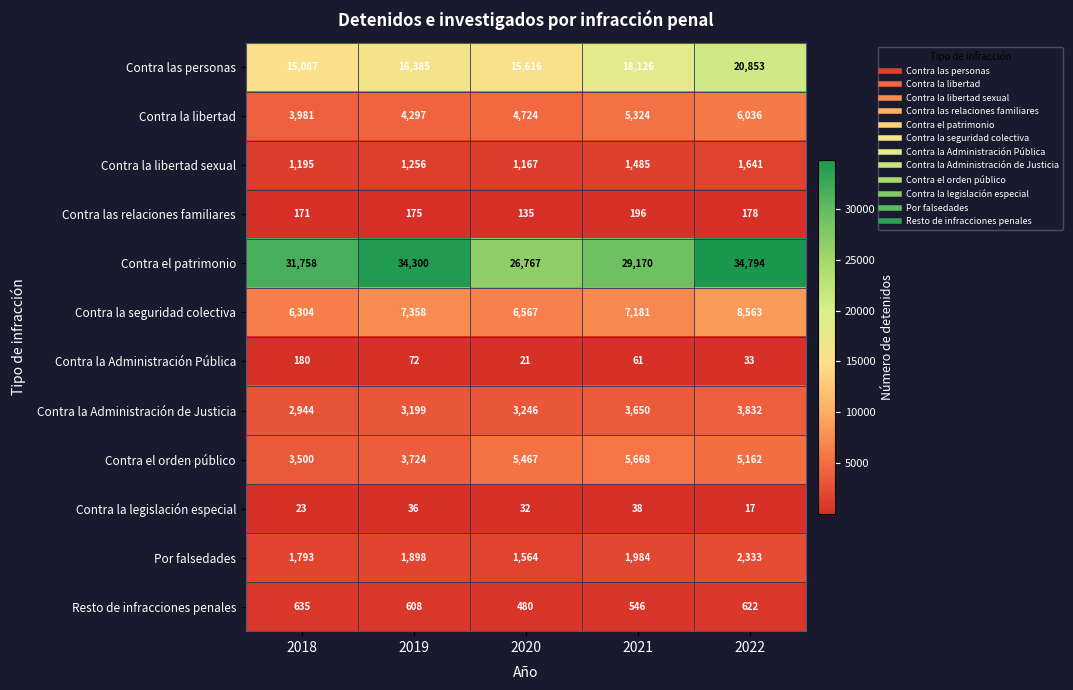

At which category is the sum across all series the highest?

2022